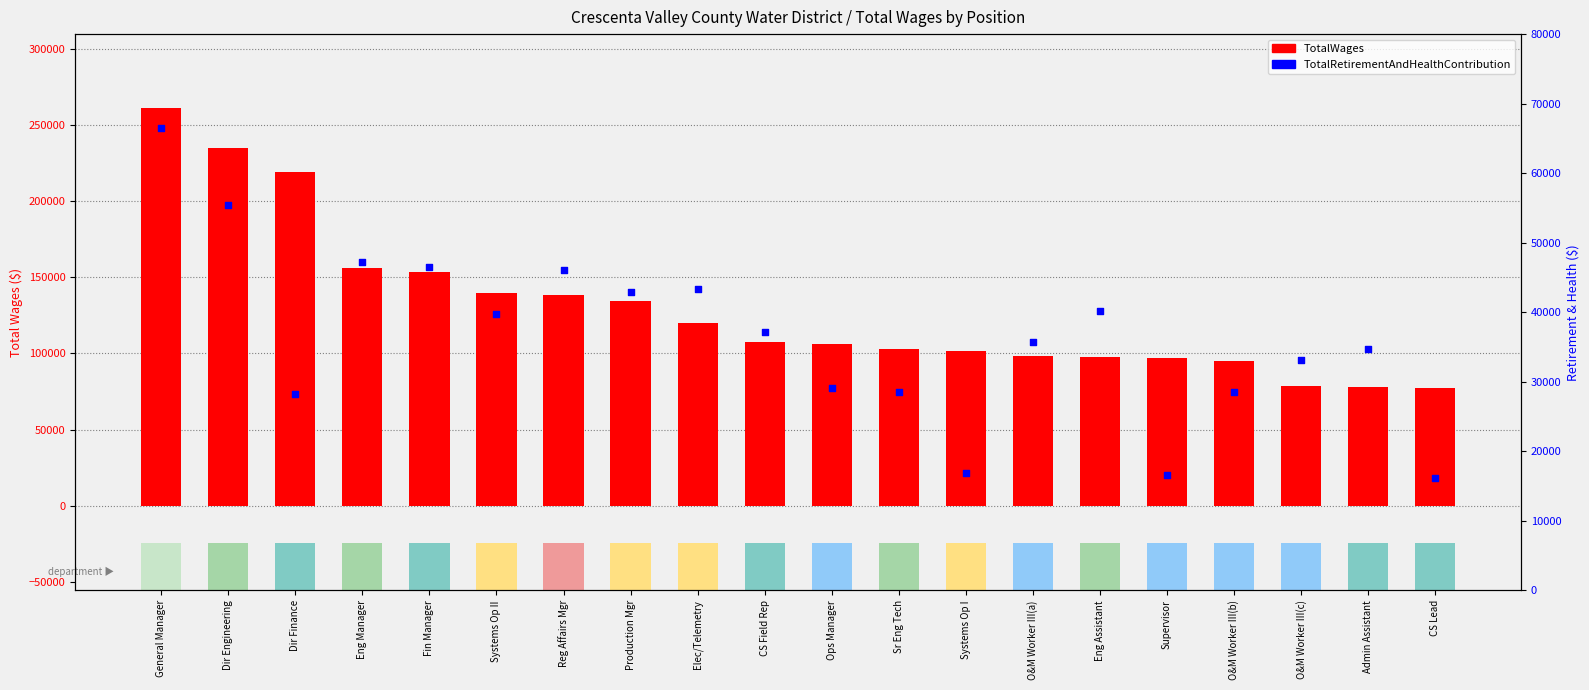

Which series reaches the maximum Y coordinate?

TotalWages